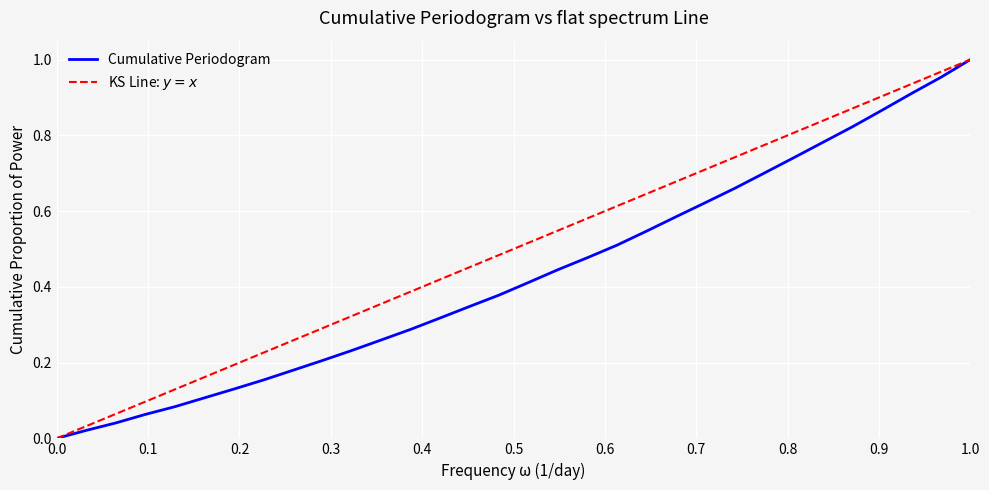

True or false: Cumulative Periodogram and KS Line: $y = x$ cross at least once.

False